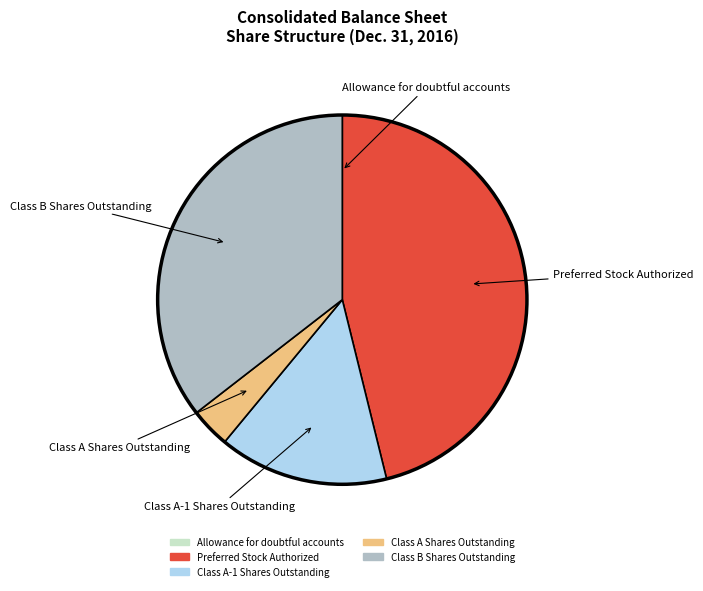

Does Class A-1 Shares Outstanding represent more than half of the total?

No